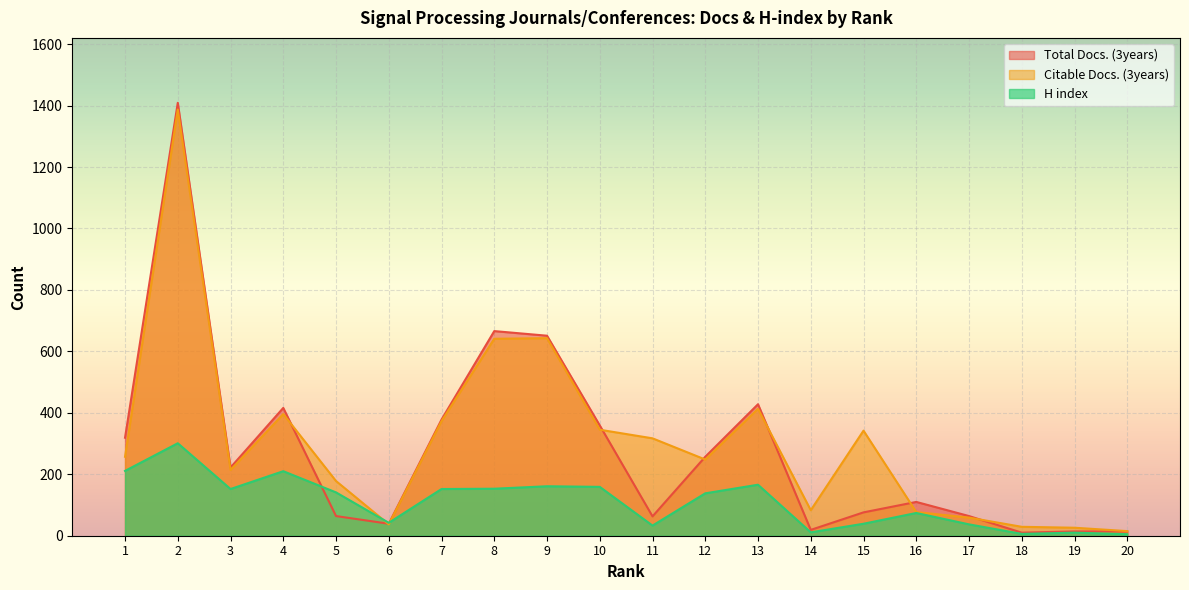

How many lines are shown in the chart?

3